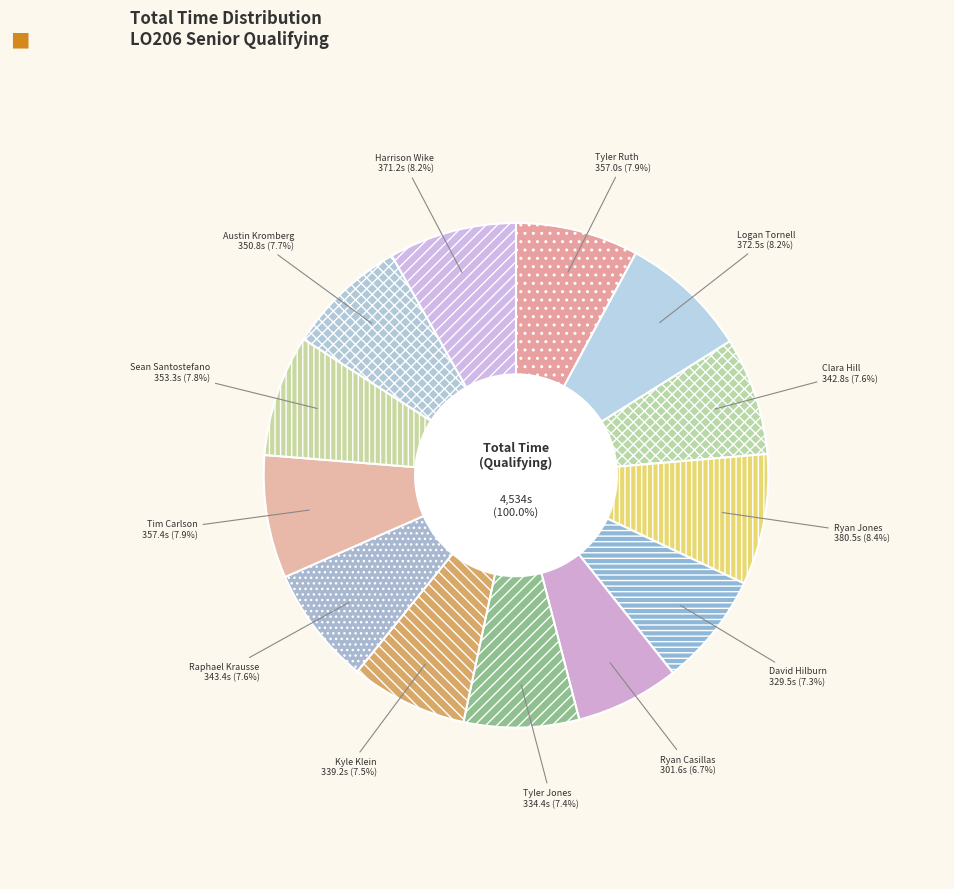

Rank the categories by value from highest to lowest.

Ryan Jones, Logan Tornell, Harrison Wike, Tim Carlson, Tyler Ruth, Sean Santostefano, Austin Kromberg, Raphael Krausse, Clara Hill, Kyle Klein, Tyler Jones, David Hilburn, Ryan Casillas